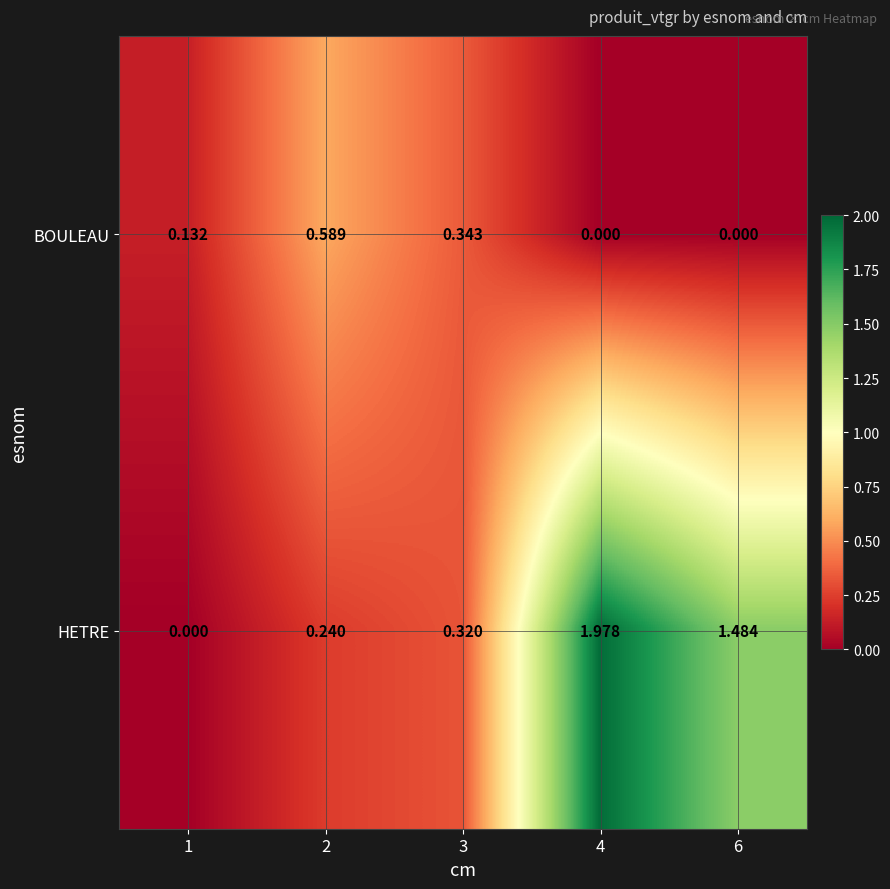

Rank the series by their average value, from lowest to highest.

BOULEAU, HETRE